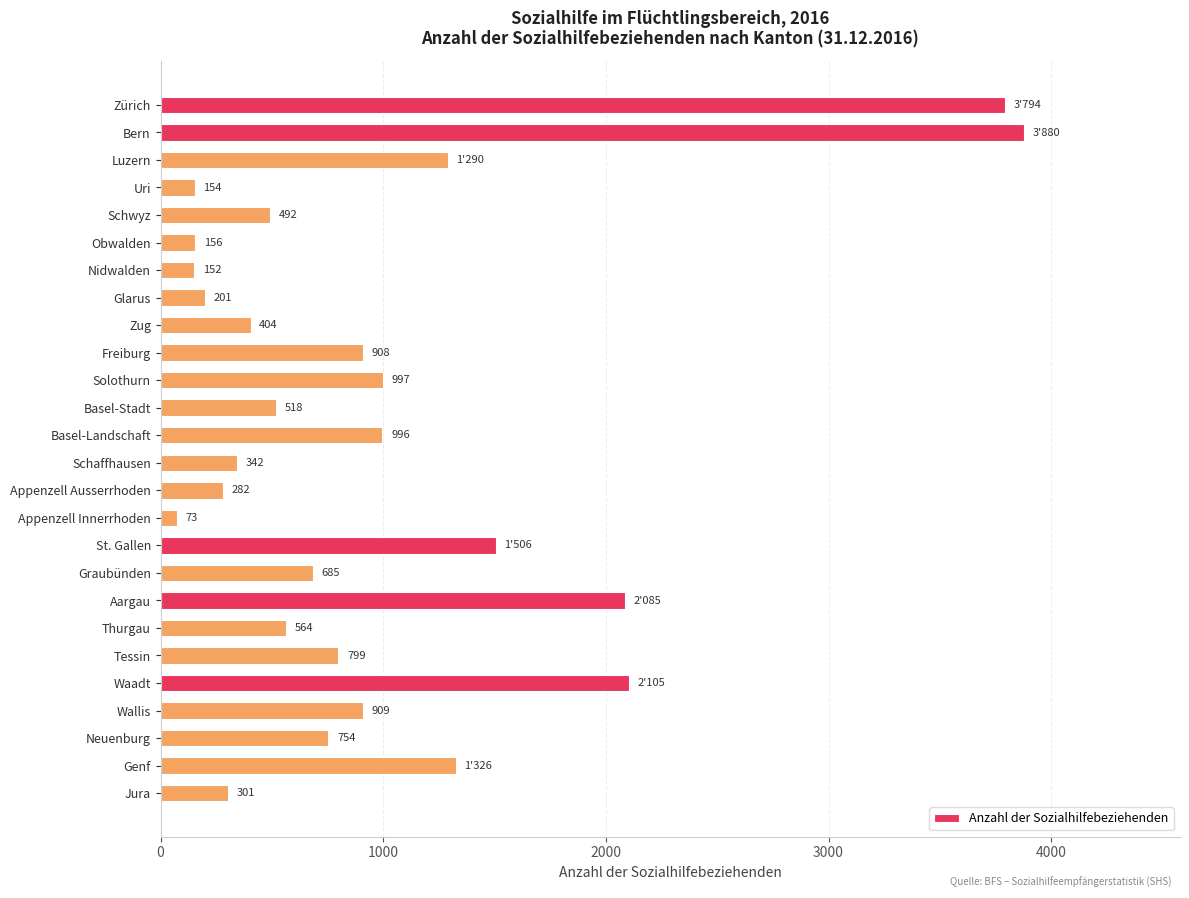

List the labels in order of value, smallest first.

Appenzell Innerrhoden, Nidwalden, Uri, Obwalden, Glarus, Appenzell Ausserrhoden, Jura, Schaffhausen, Zug, Schwyz, Basel-Stadt, Thurgau, Graubünden, Neuenburg, Tessin, Freiburg, Wallis, Basel-Landschaft, Solothurn, Luzern, Genf, St. Gallen, Aargau, Waadt, Zürich, Bern